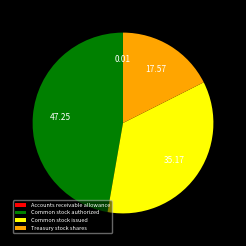

The Treasury stock shares slice represents 11% of the pie. True or false?

False